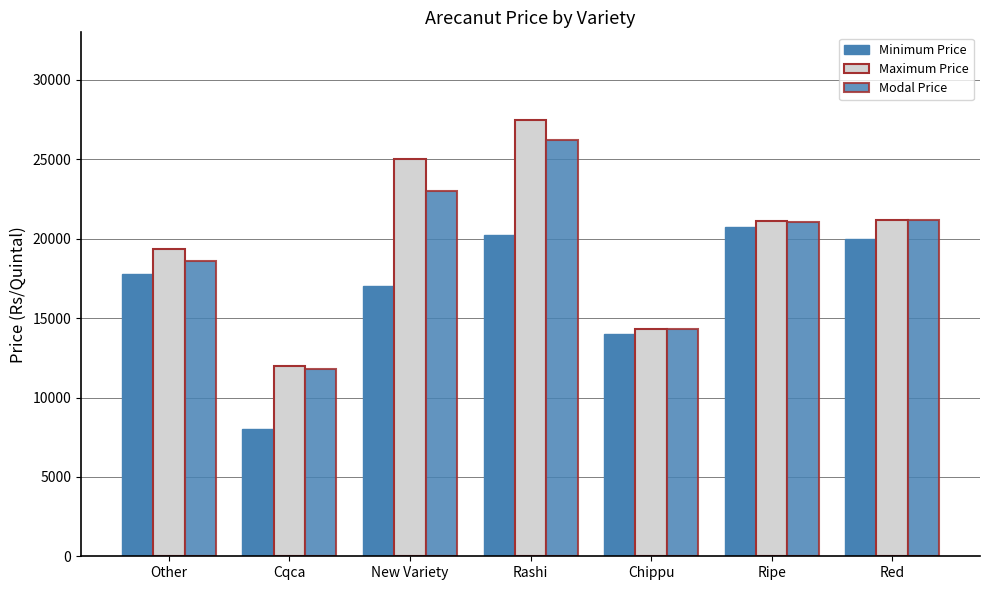

Which series has the widest spread of values?

Maximum Price